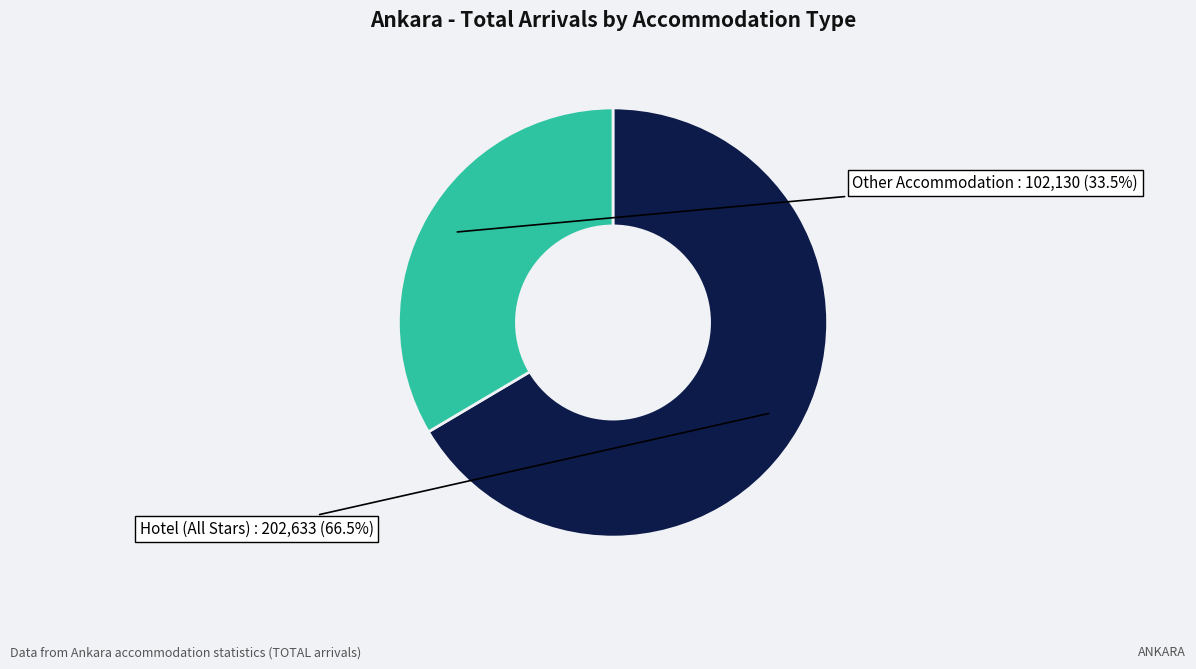

Between Other Accommodation and Hotel (All Stars), which is larger?

Hotel (All Stars)